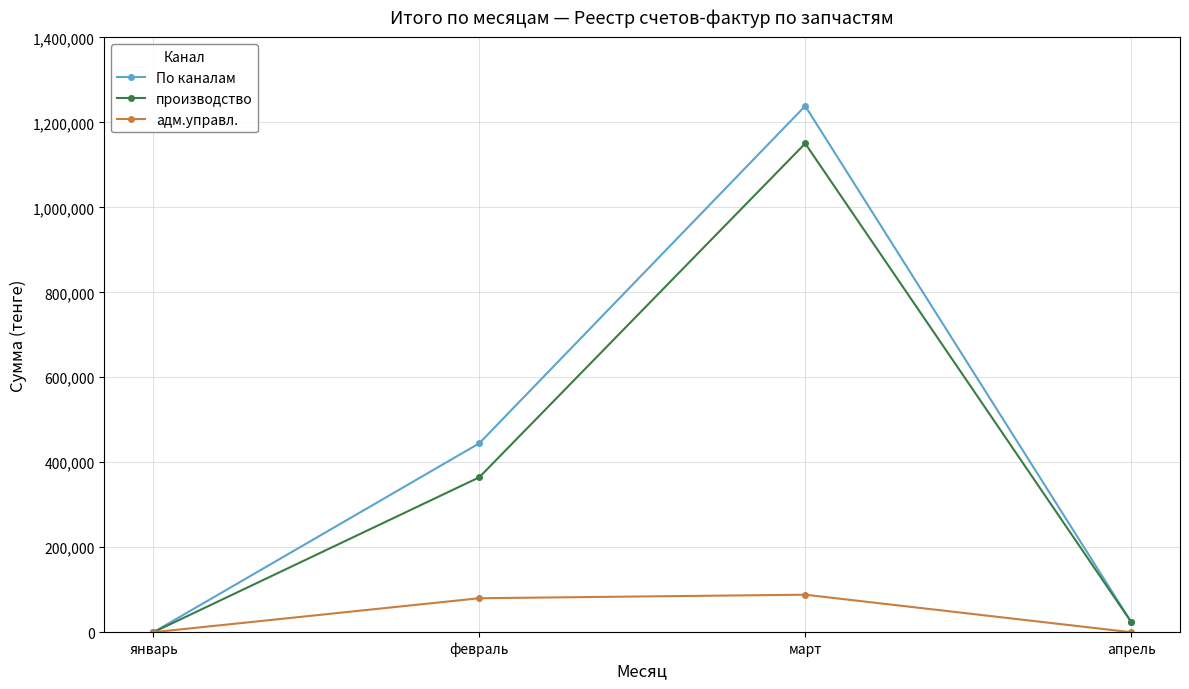

Rank the series by their maximum value, from highest to lowest.

По каналам, производство, адм.управл.